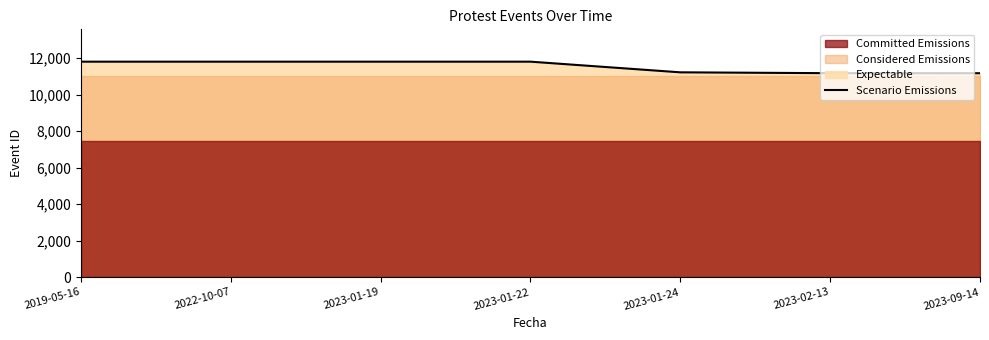

What is the average value?

11548